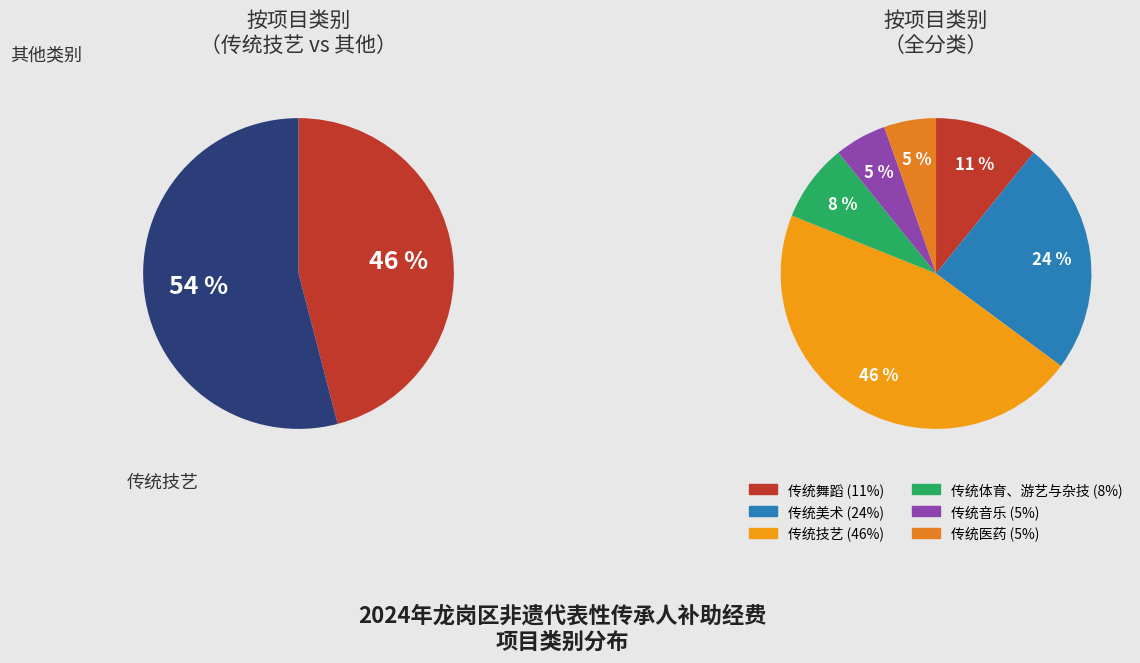

Between 传统舞蹈 and 传统音乐, which is larger?

传统舞蹈